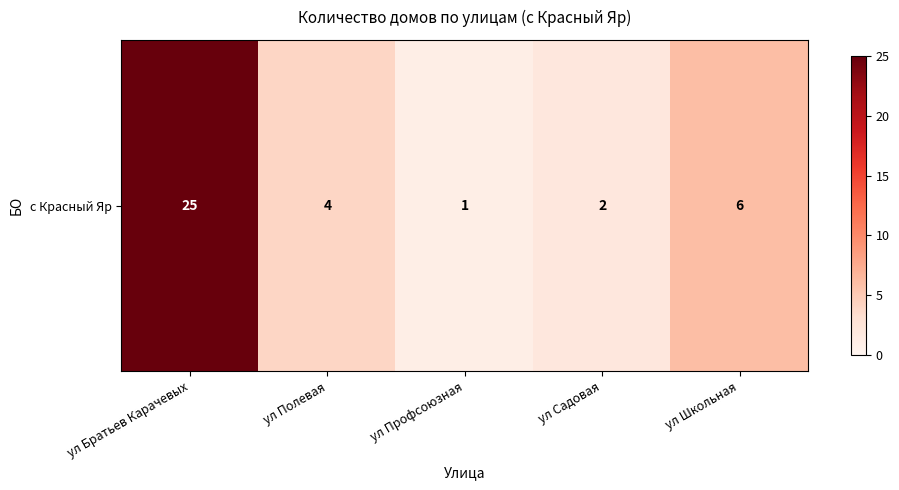

Between ул Профсоюзная and ул Школьная, which is larger?

ул Школьная